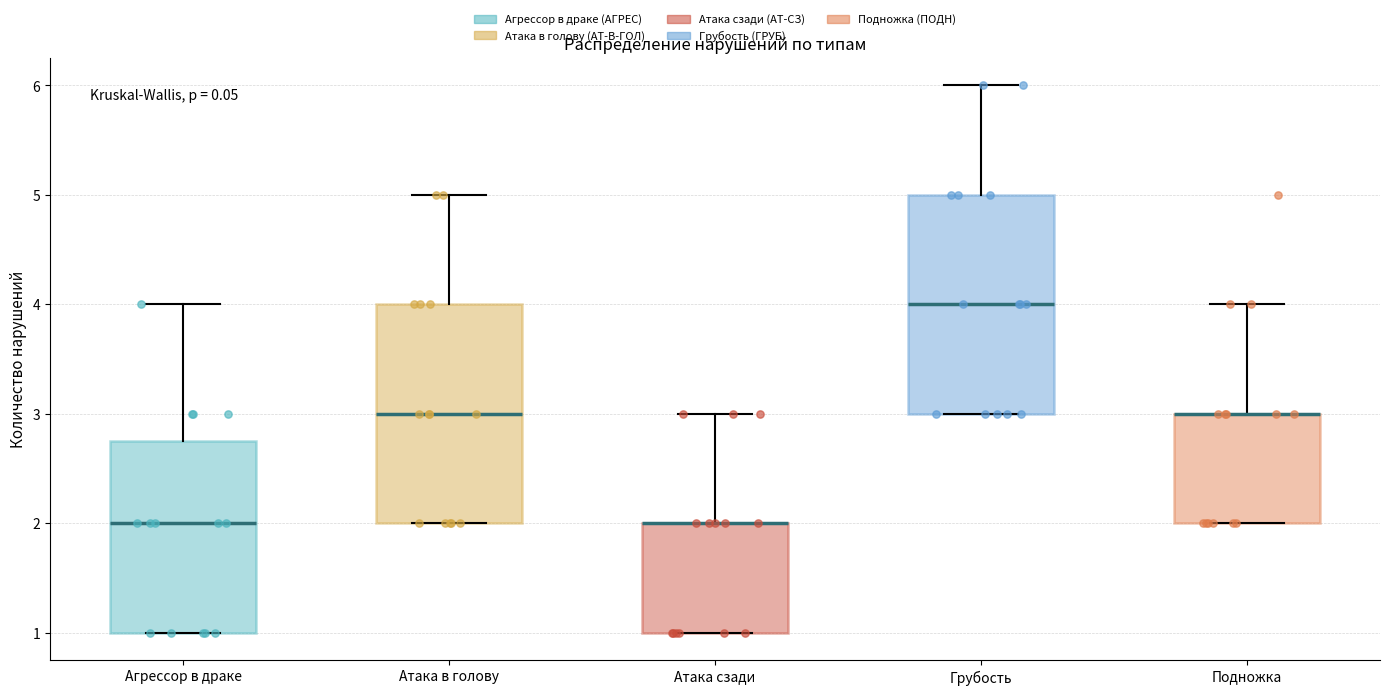

Reading left to right, read every box against the y-axis: the position of its median line, the range the box covers, and the ends of its whiskers. The values are not printed on the chart, so give them approximately, as read against the axis.

Агрессор в драке: median 2.0, box 1.0 to 2.8, whiskers 1.0 to 4.0
Атака в голову: median 3.0, box 2.0 to 4.0, whiskers 2.0 to 5.0
Атака сзади: median 2.0 (drawn on the box's upper edge), box 1.0 to 2.0, whiskers 1.0 to 3.0
Грубость: median 4.0, box 3.0 to 5.0, whiskers 3.0 to 6.0
Подножка: median 3.0 (drawn on the box's upper edge), box 2.0 to 3.0, whiskers 2.0 to 4.0